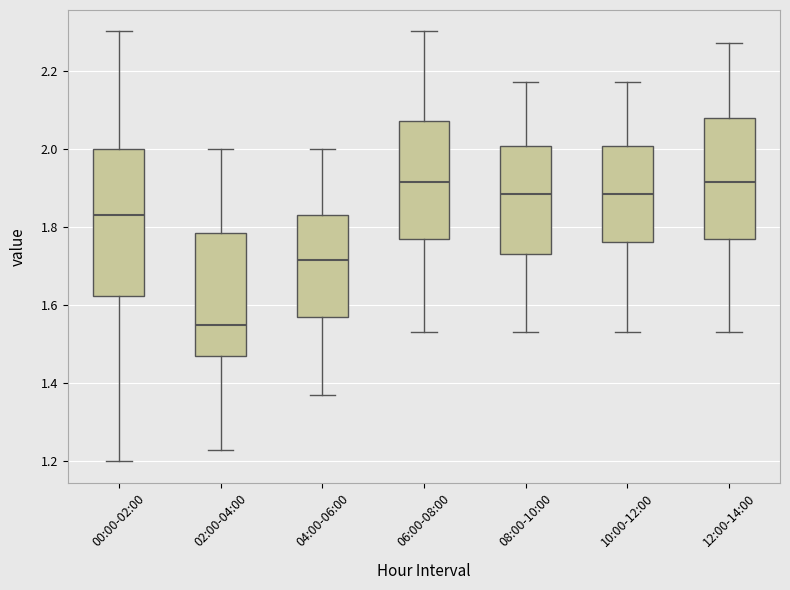

Reading left to right, transcribe this box plot: for each box, give where its median line is, the range the box spans, and where its two whiskers end, as read against the y-axis. The values are not printed on the chart, so give them approximately, as read against the axis.

00:00-02:00: median 1.84, box 1.62 to 2.00, whiskers 1.20 to 2.30
02:00-04:00: median 1.56, box 1.48 to 1.78, whiskers 1.24 to 2.00
04:00-06:00: median 1.72, box 1.58 to 1.84, whiskers 1.38 to 2.00
06:00-08:00: median 1.92, box 1.78 to 2.08, whiskers 1.54 to 2.30
08:00-10:00: median 1.88, box 1.74 to 2.00, whiskers 1.54 to 2.18
10:00-12:00: median 1.88, box 1.76 to 2.00, whiskers 1.54 to 2.18
12:00-14:00: median 1.92, box 1.78 to 2.08, whiskers 1.54 to 2.28